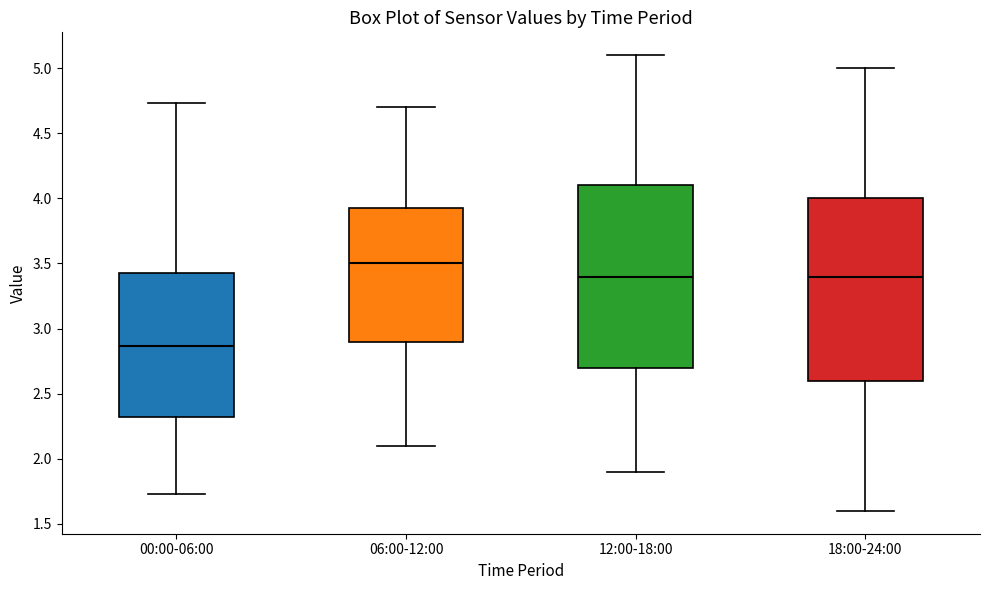

Which box's median line is the lowest?

00:00-06:00